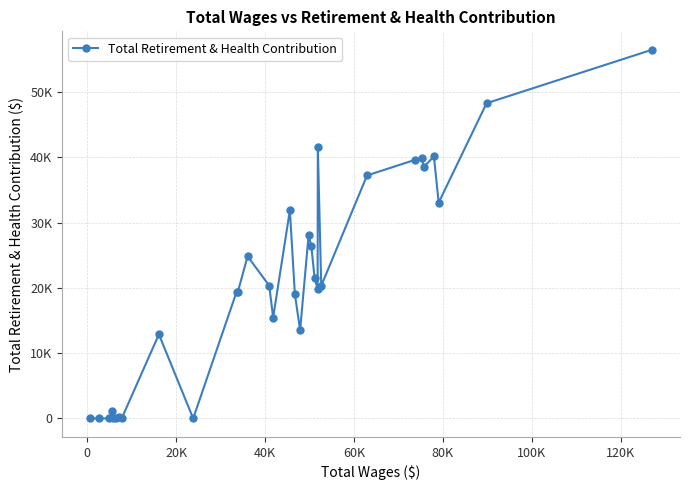

Is this an area chart (filled region under the line)?

No